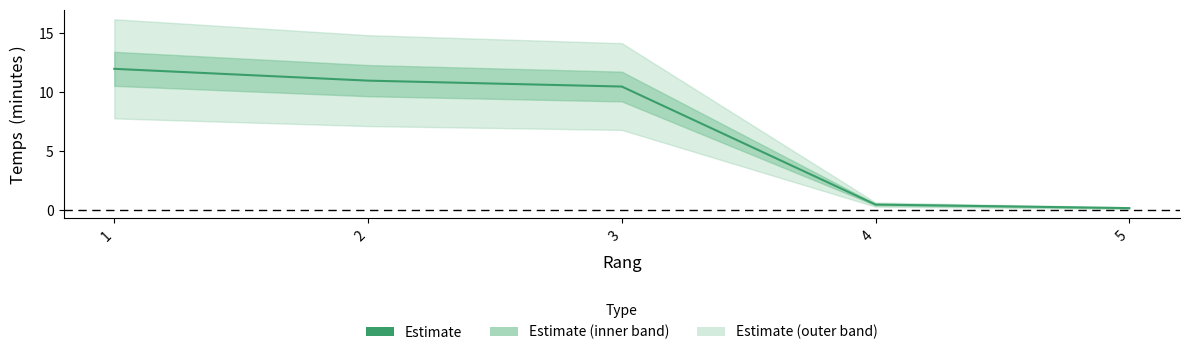

How many values exceed 10?

3